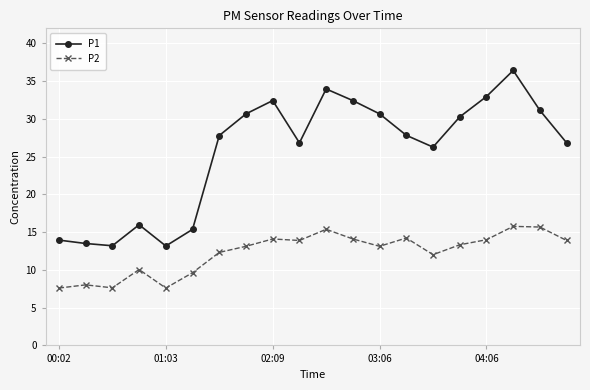

What is the value of the P2 point at the 8th from the left?

13.1